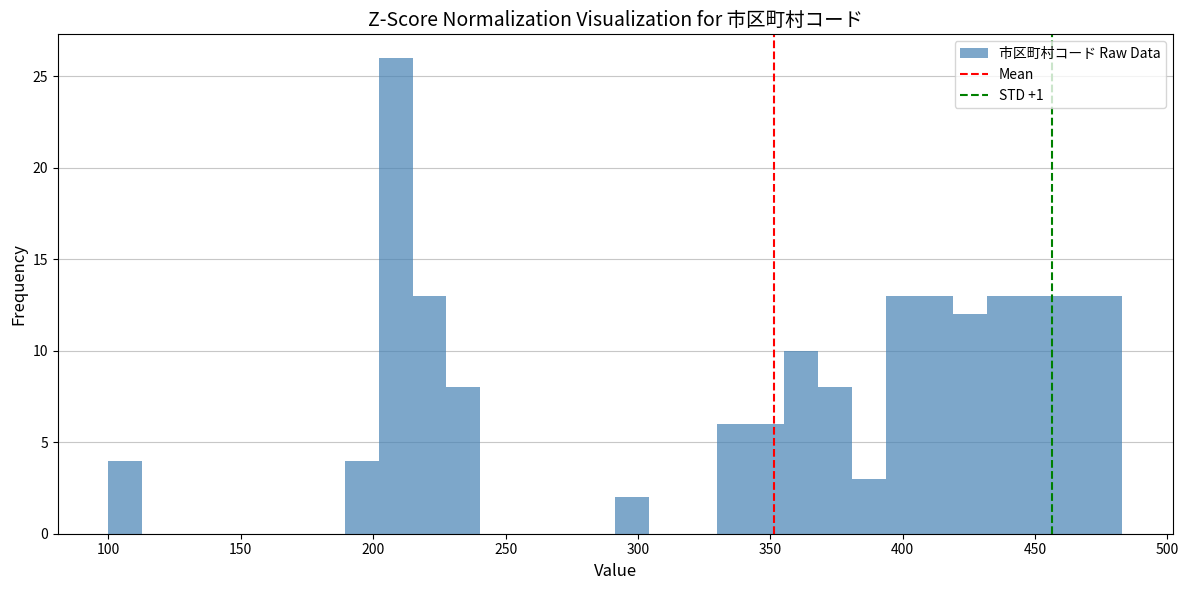

Read against the x-axis, roughly where is the centre of the tallest bar?

210